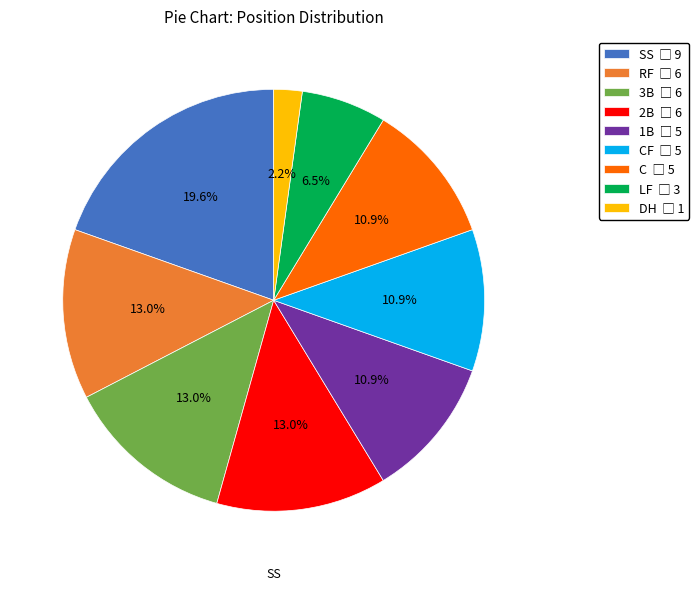

Does any single category account for the majority?

No